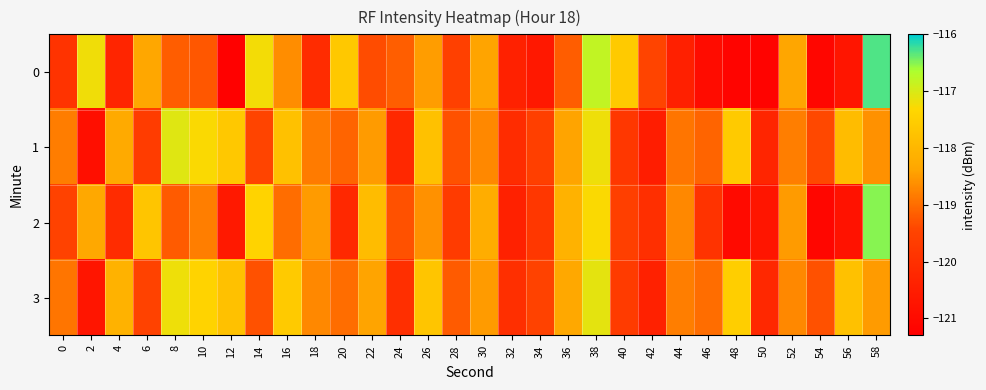

At which category is the sum across all series the highest?

38